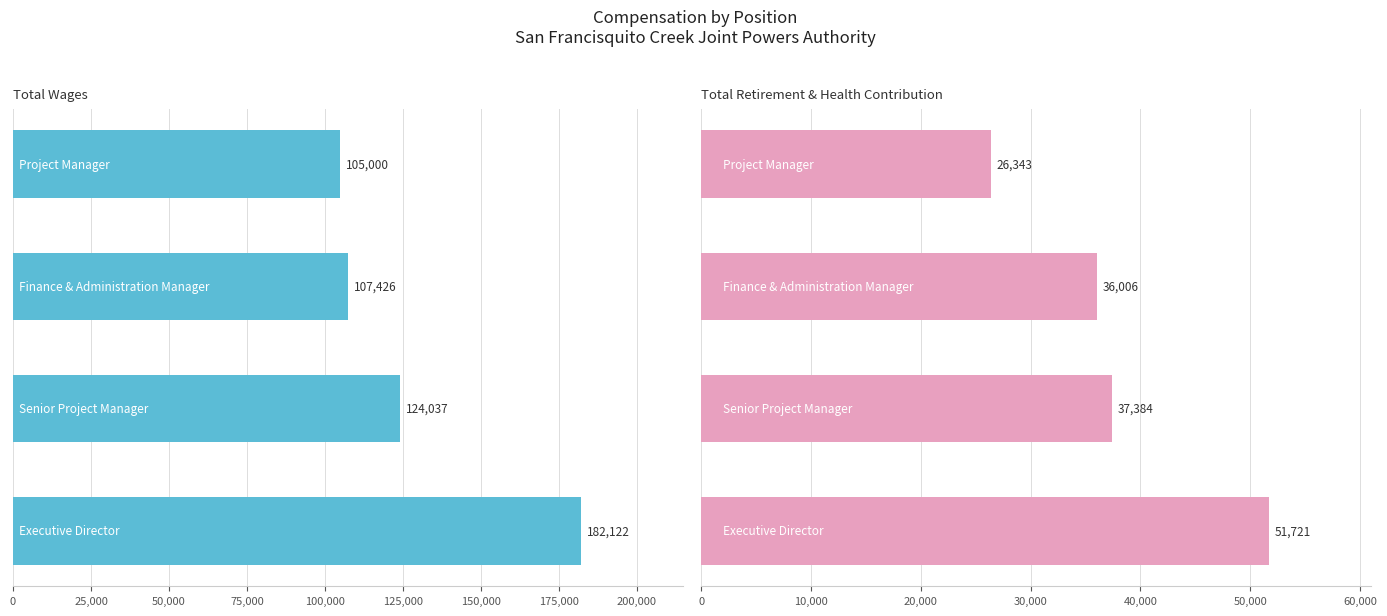

What is the difference between the maximum and minimum values in the Total Wages series?

77122